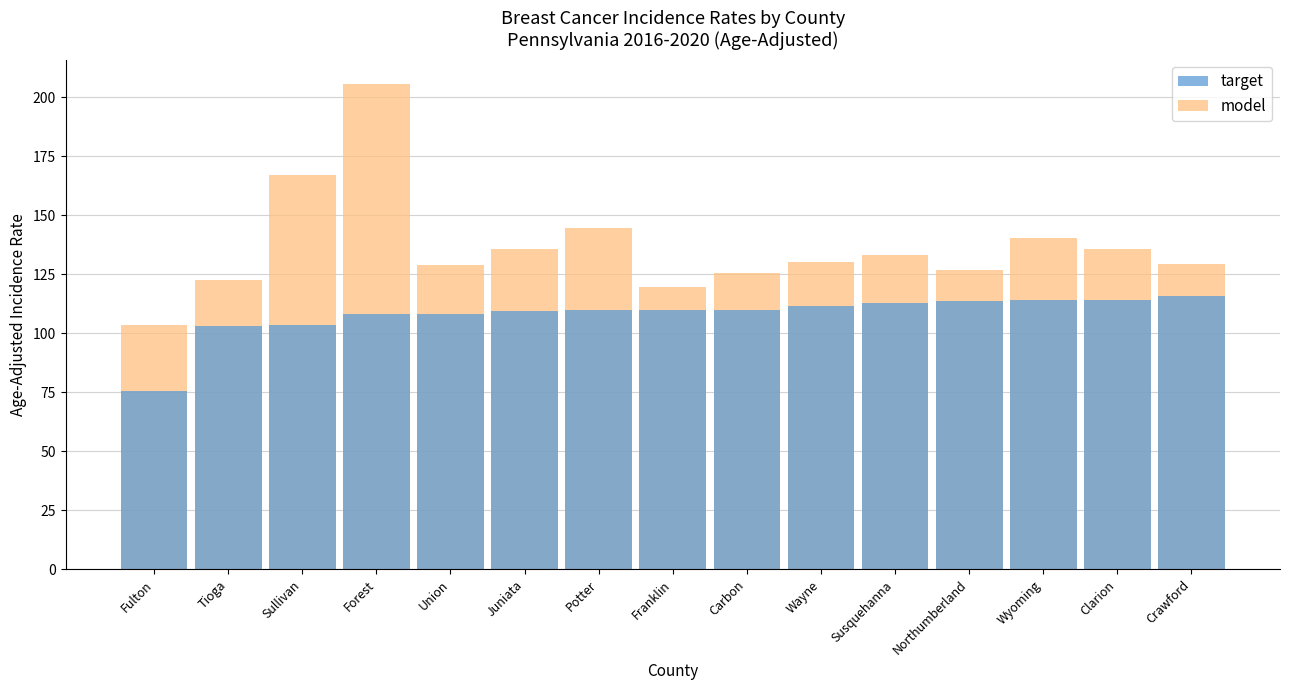

Read the model value at Crawford.

129.5